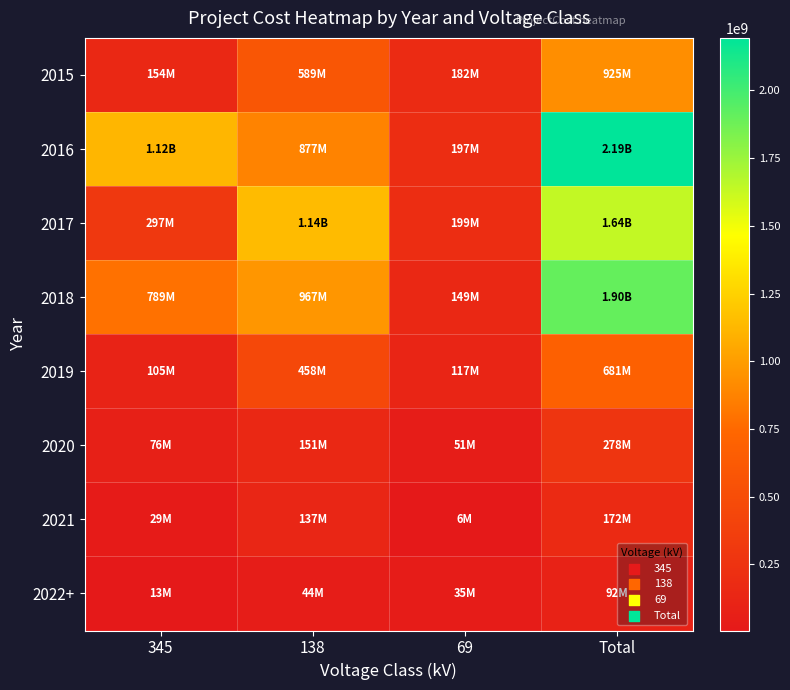

What is the difference between the highest and lowest values at Total?

2101731059